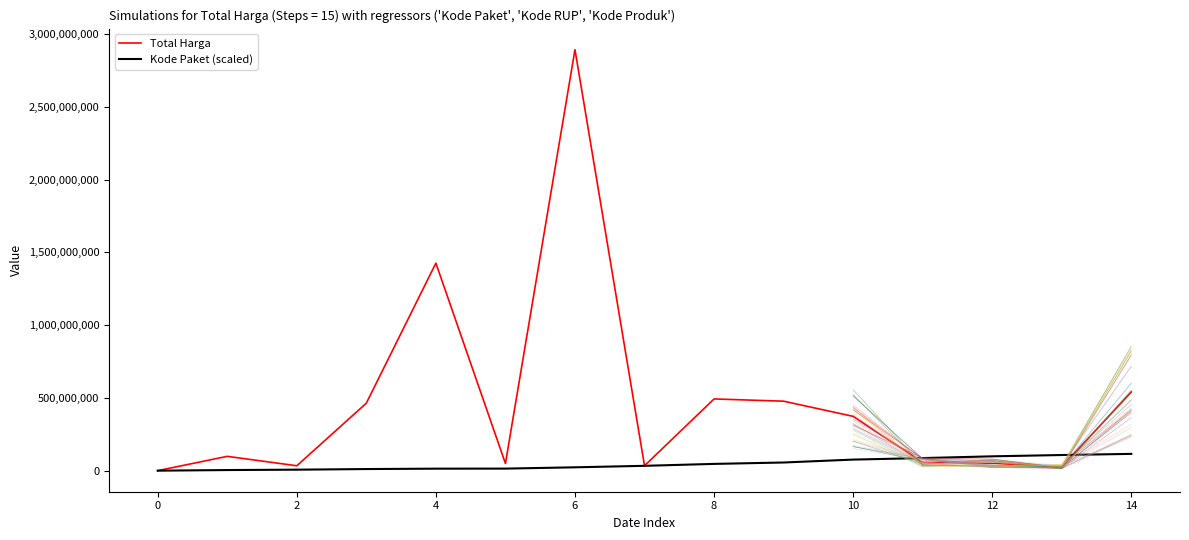

True or false: Total Harga and Kode Paket (scaled) cross at least once.

True